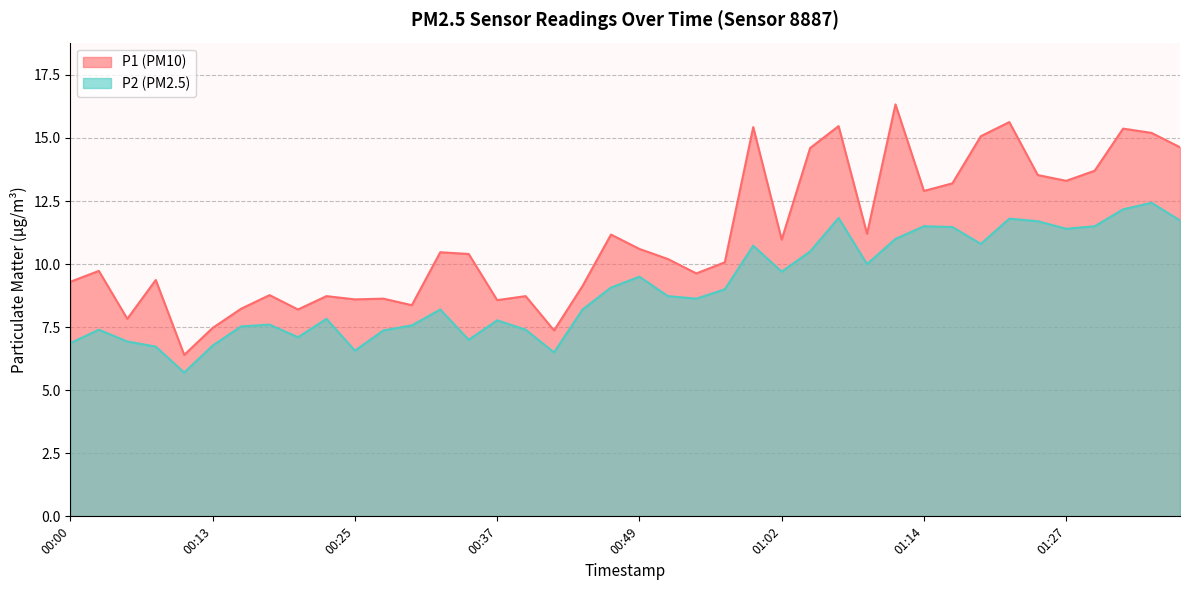

Which has a higher value, 00:59 or 01:24?

00:59